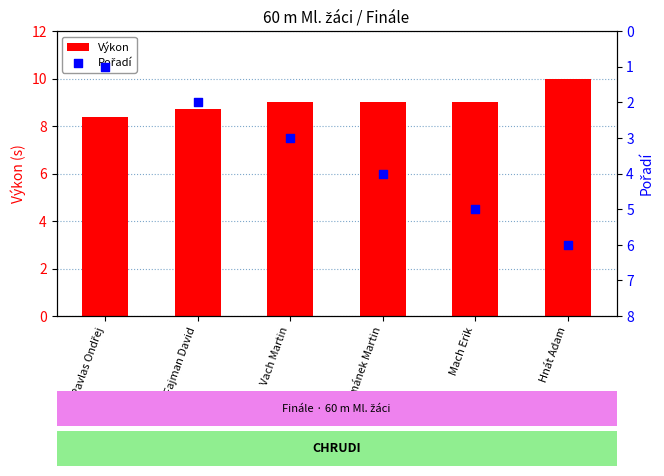

Which series contains the highest Y value?

Výkon